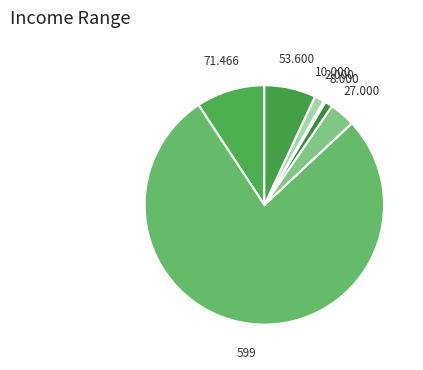

How many slices are in this pie chart?

7